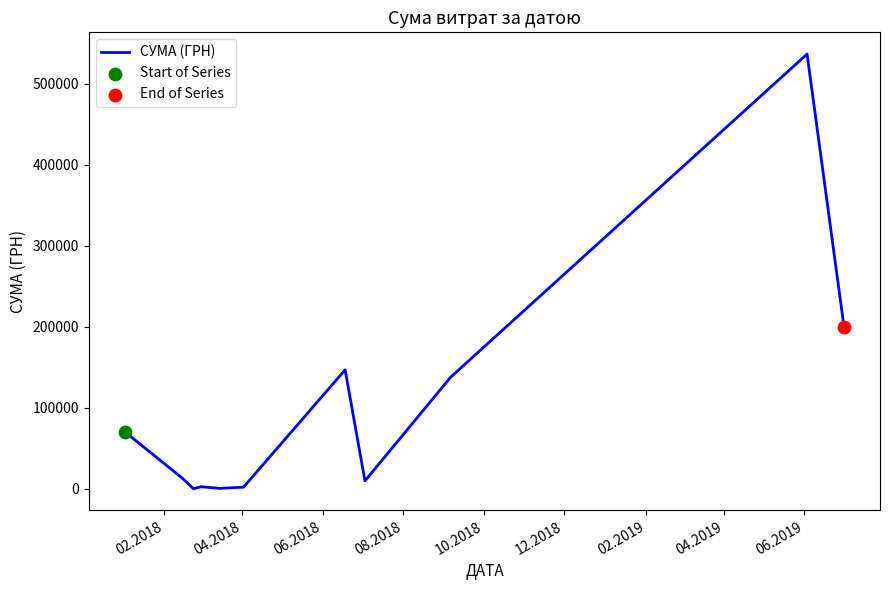

What is the maximum value shown in the chart?

536593.7